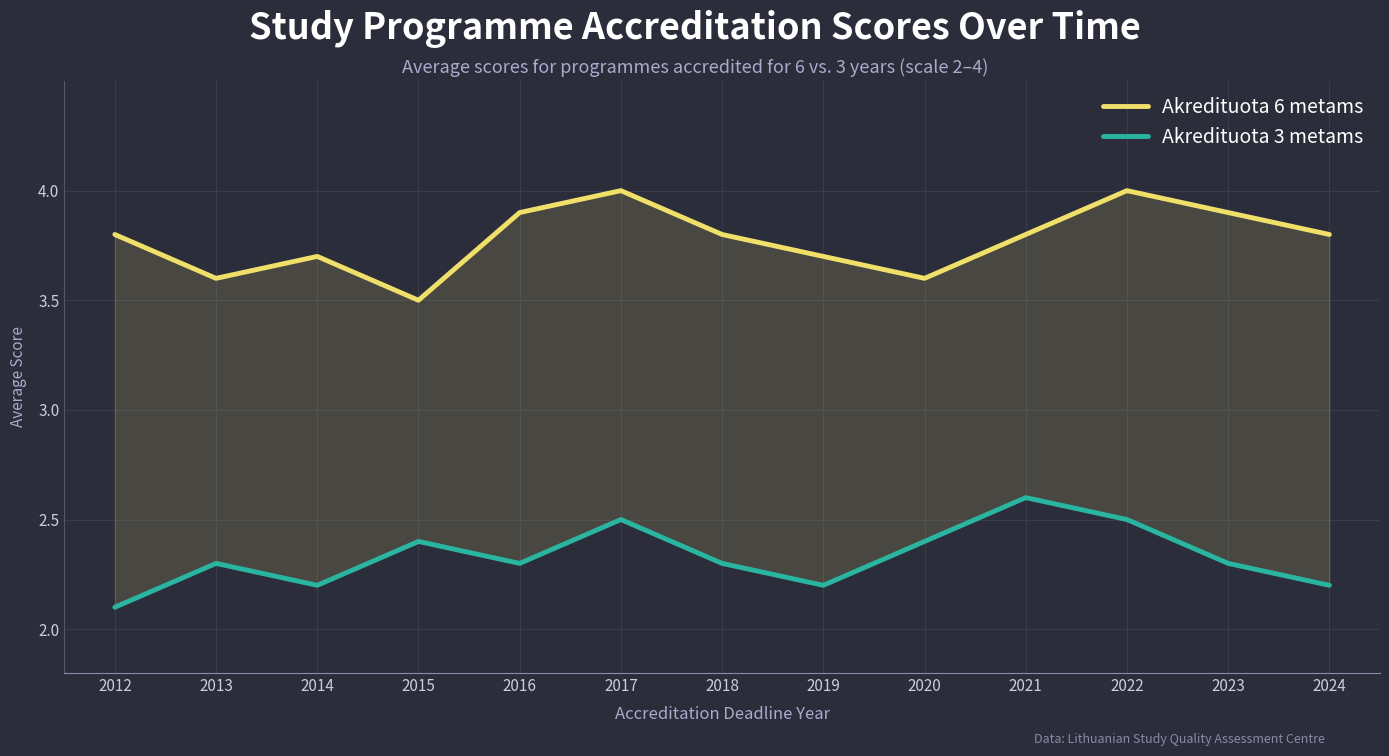

Does the chart display data point markers on the line(s)?

No